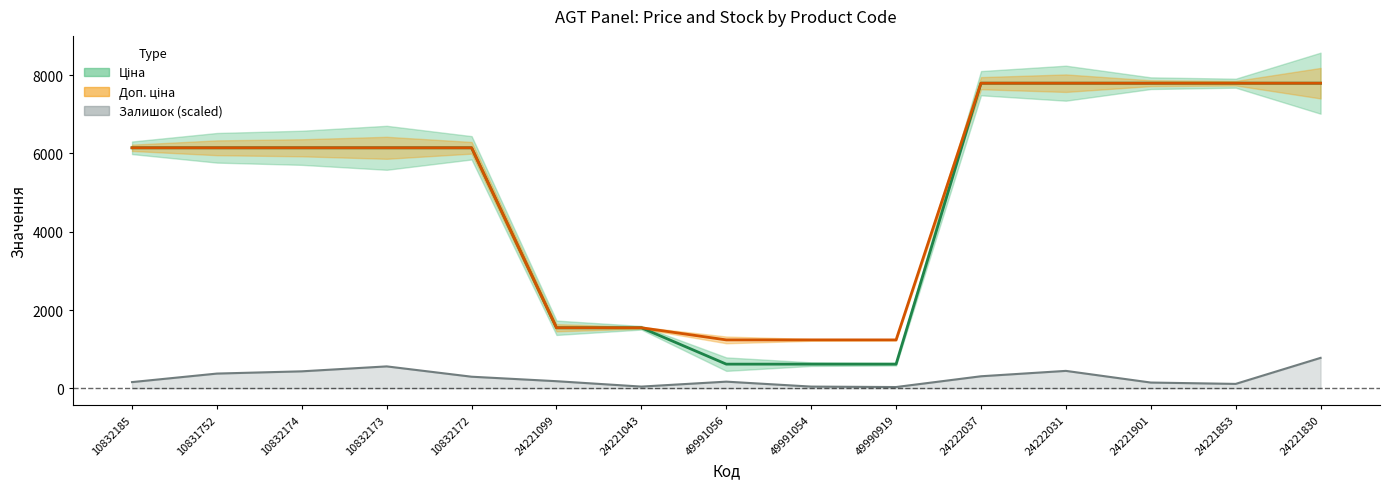

Rank the series by their maximum value, from lowest to highest.

Залишок, Ціна, Доп. ціна